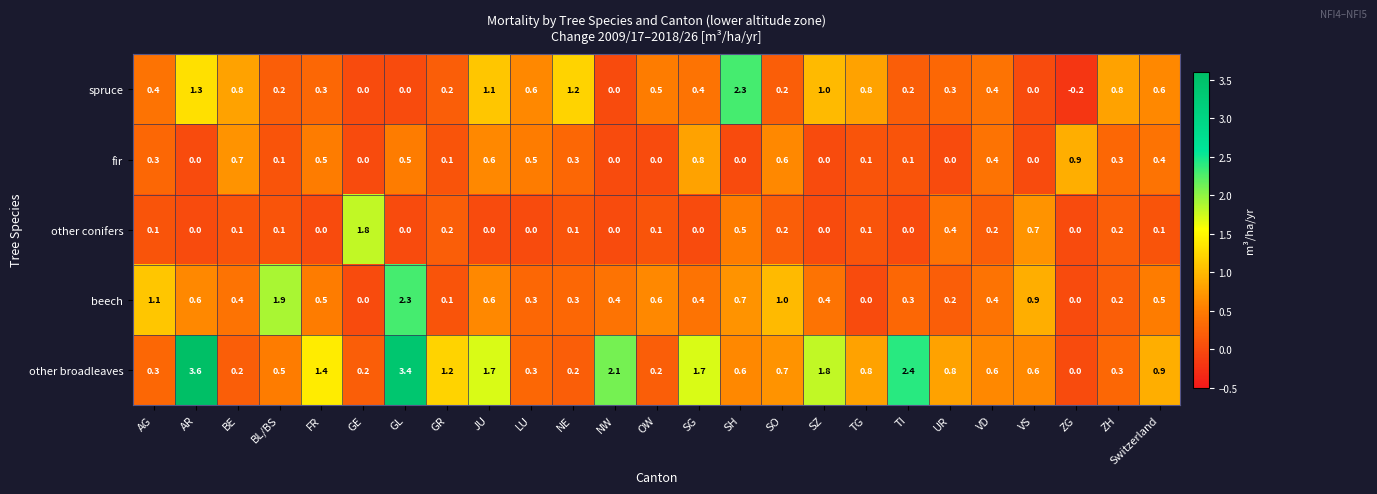

How many categories are shown in the chart?

25